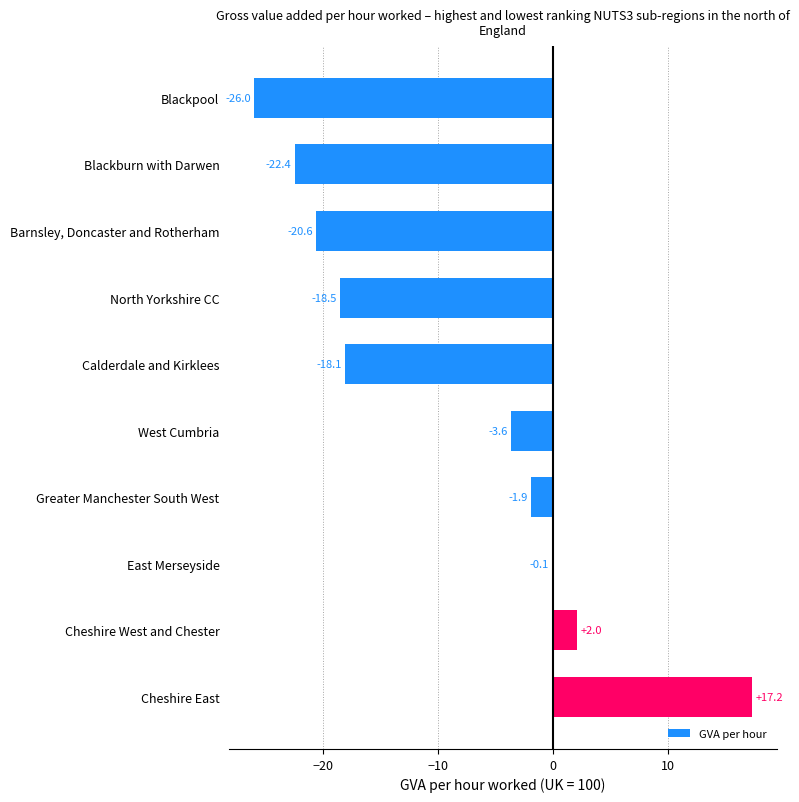

What is the sum of the values at North Yorkshire CC and Greater Manchester South West?

-20.4